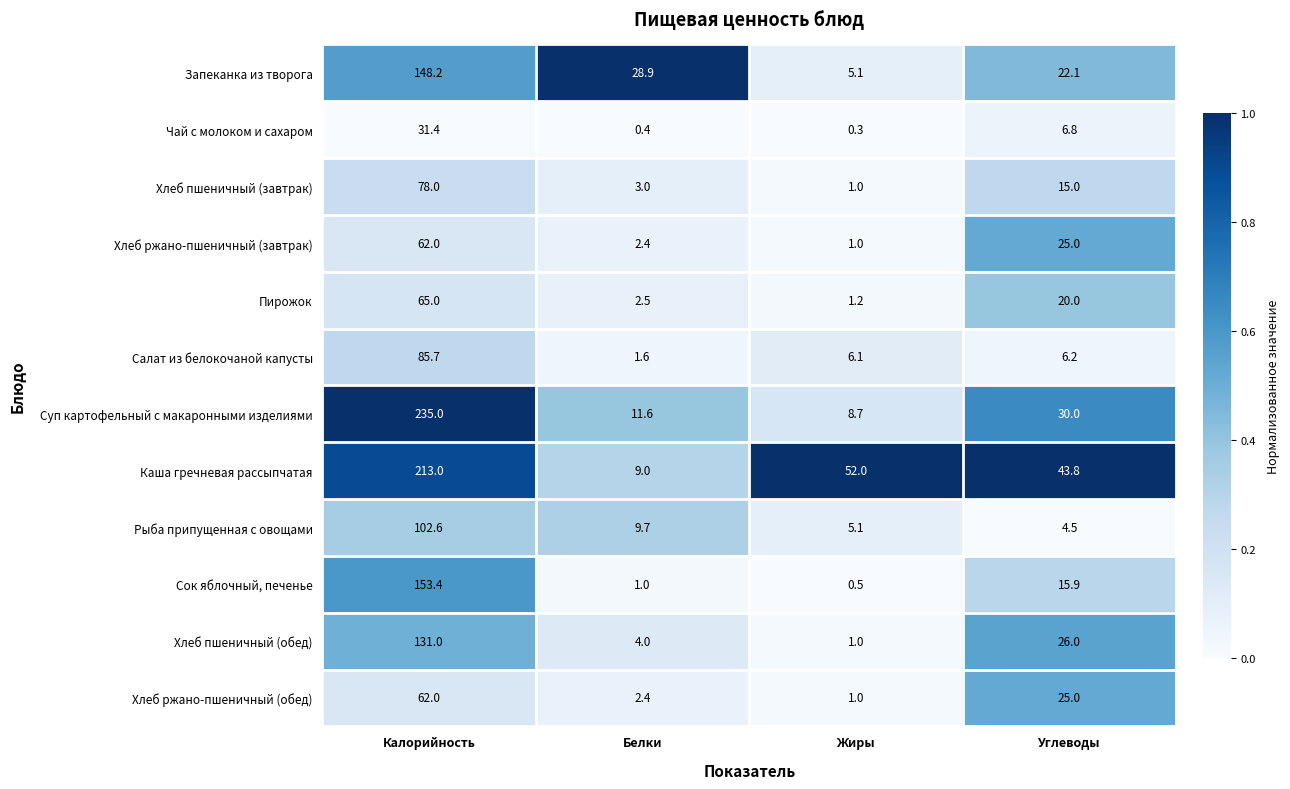

Which series has the largest total across all categories?

Каша гречневая рассыпчатая